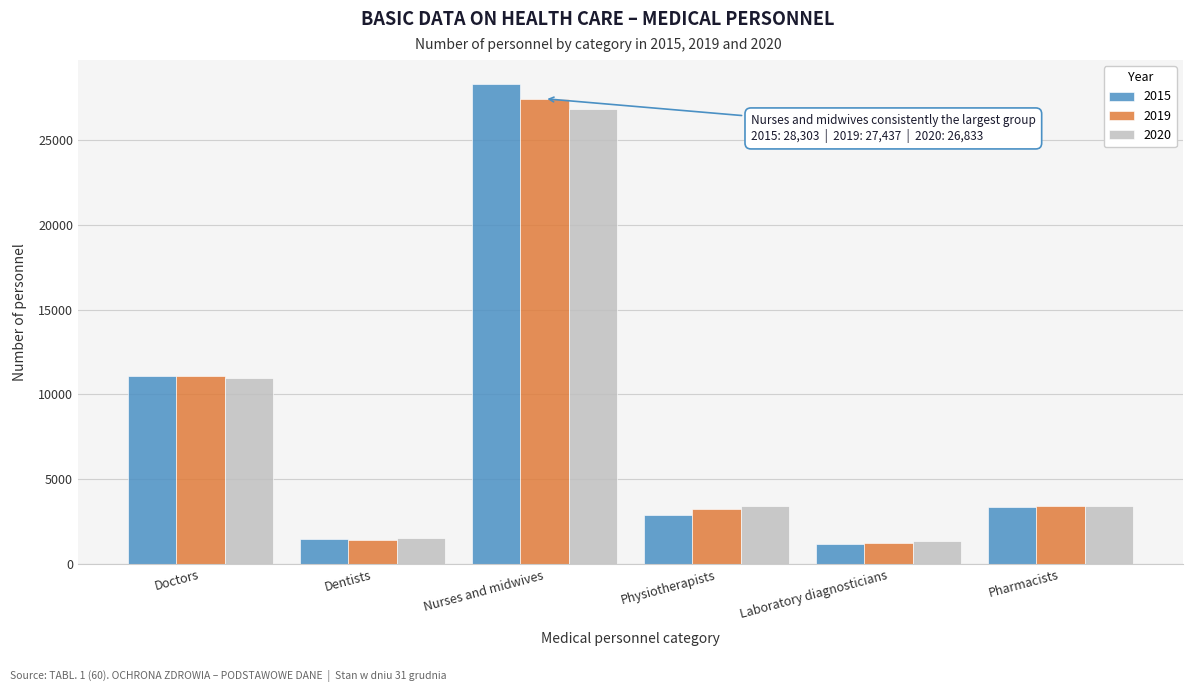

Where is 2020 nearest to the value 14103?

Doctors